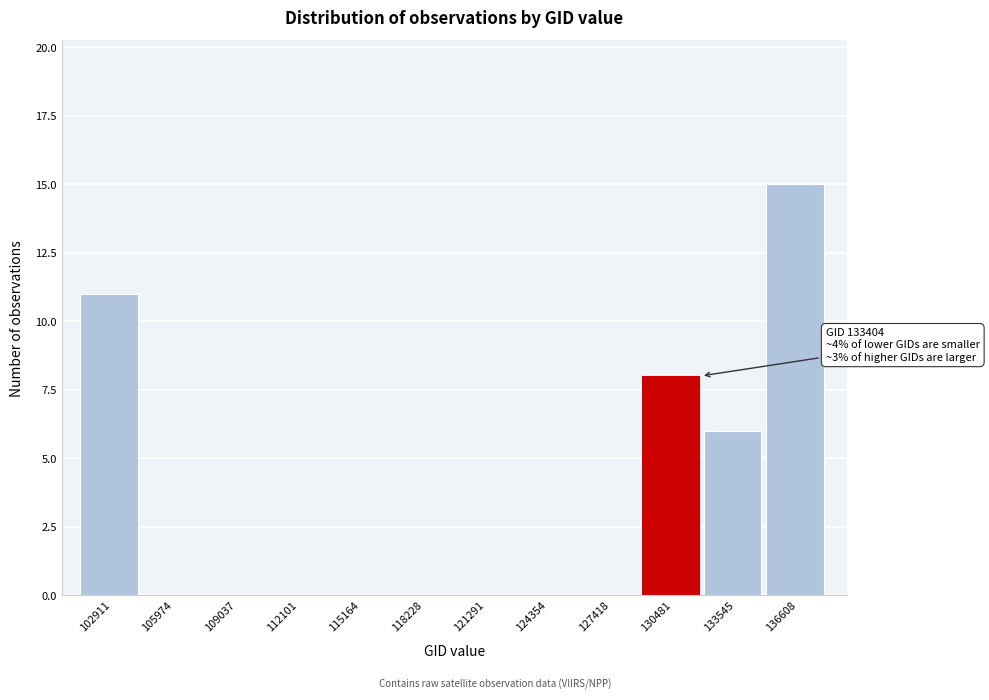

Reading left to right, list all the values displayed in this chart.

102911=11	105974=0	109037=0	112101=0	115164=0	118228=0	121291=0	124354=0	127418=0	130481=8	133545=6	136608=15